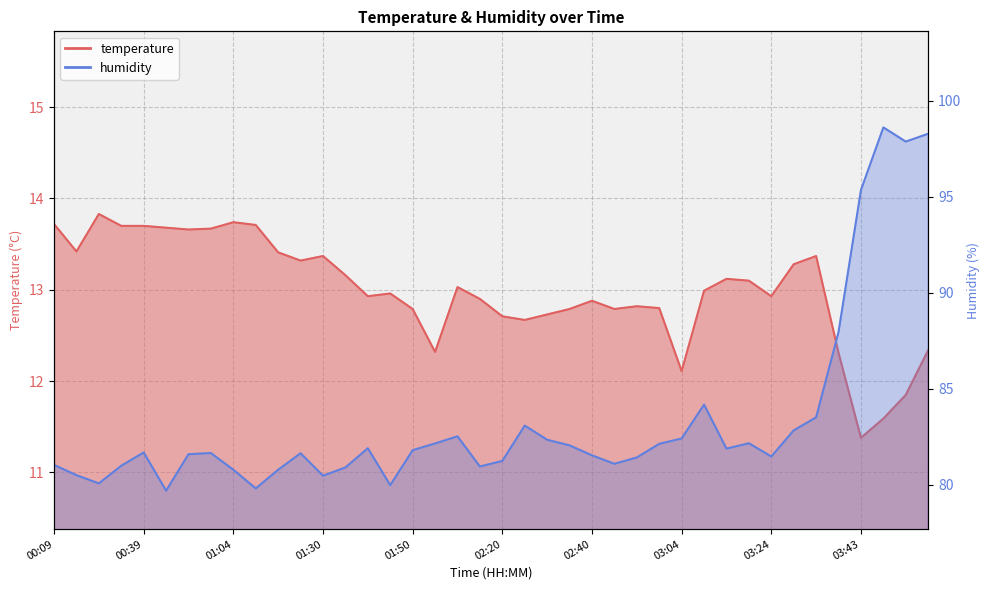

What is the average value of the temperature series?

13.0